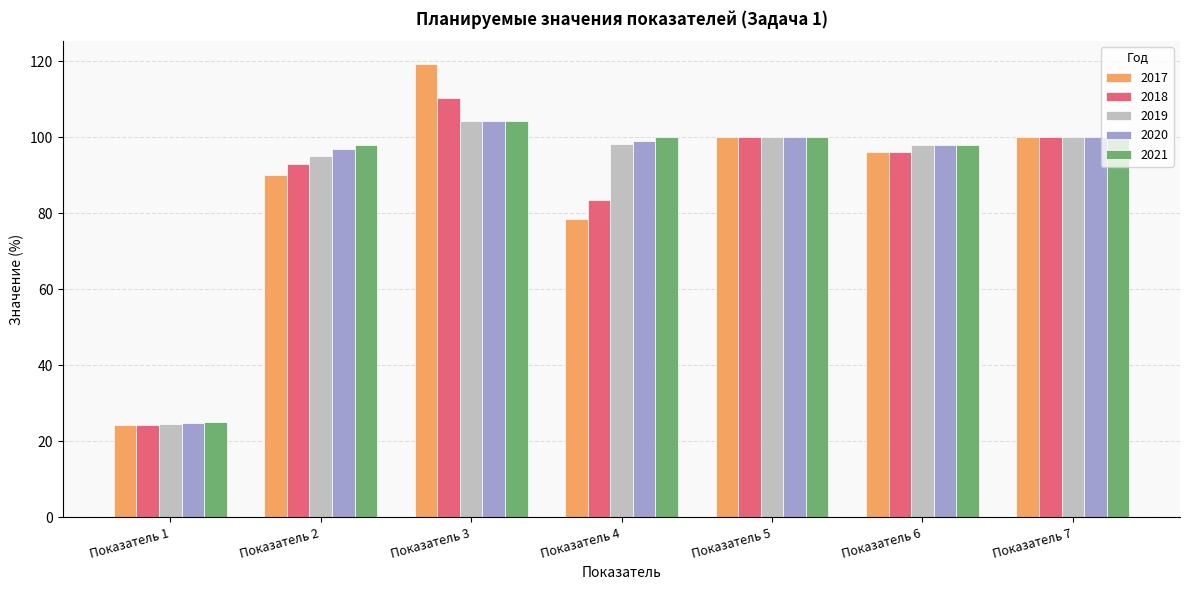

Which series has the largest range (max minus min)?

2017